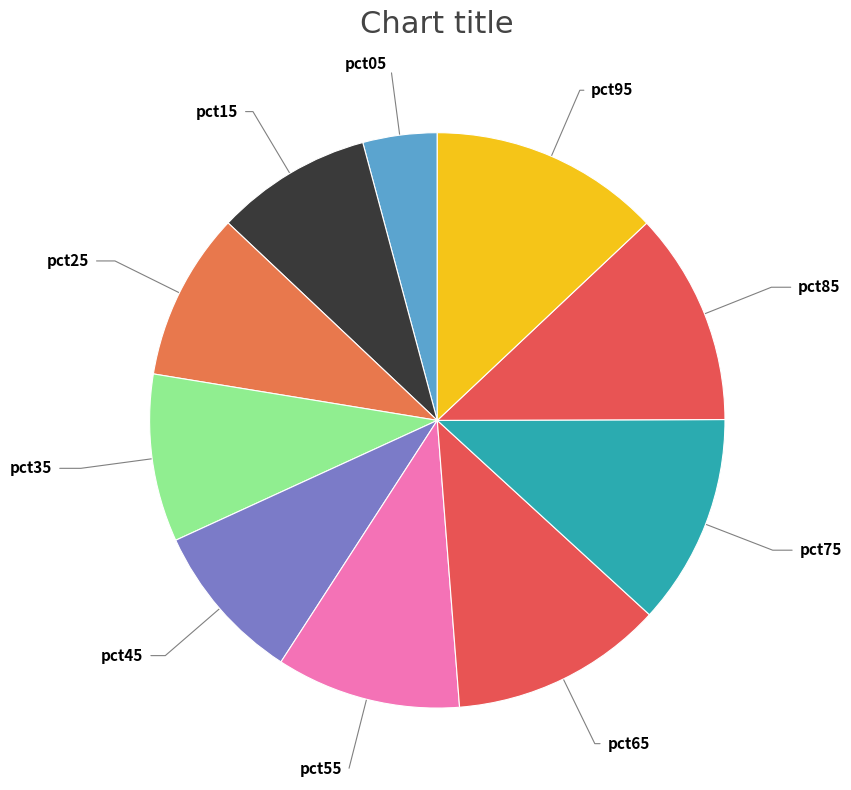

Which has a higher value, pct95 or pct35?

pct95